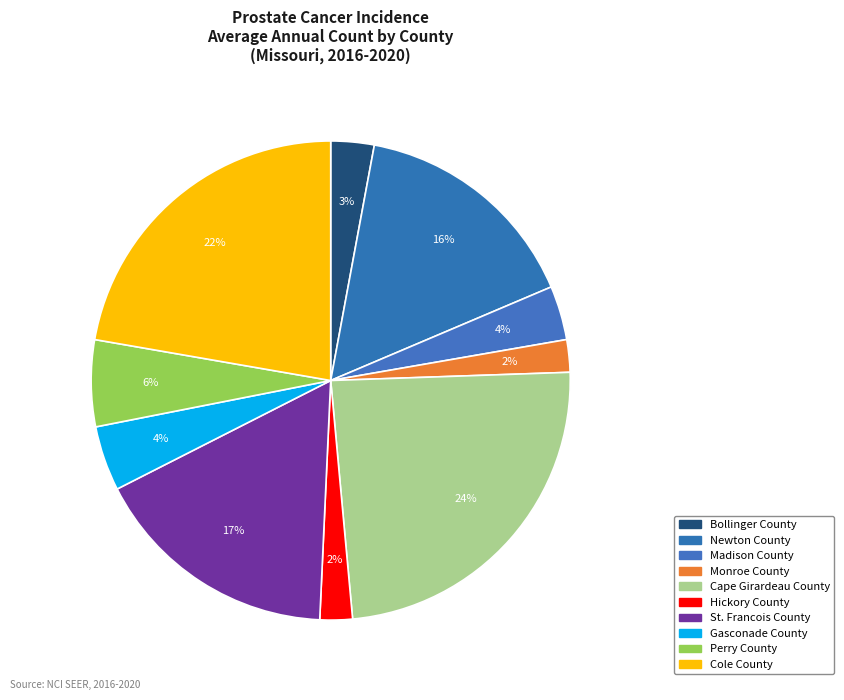

What is the total percentage of Monroe County and Bollinger County?

5.1%